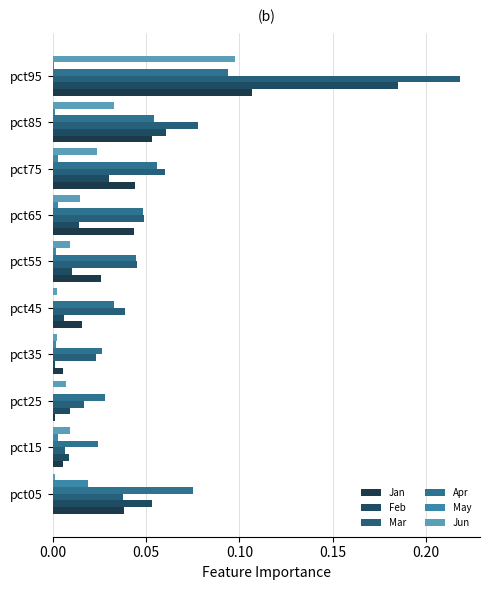

How many categories are shown in the chart?

10